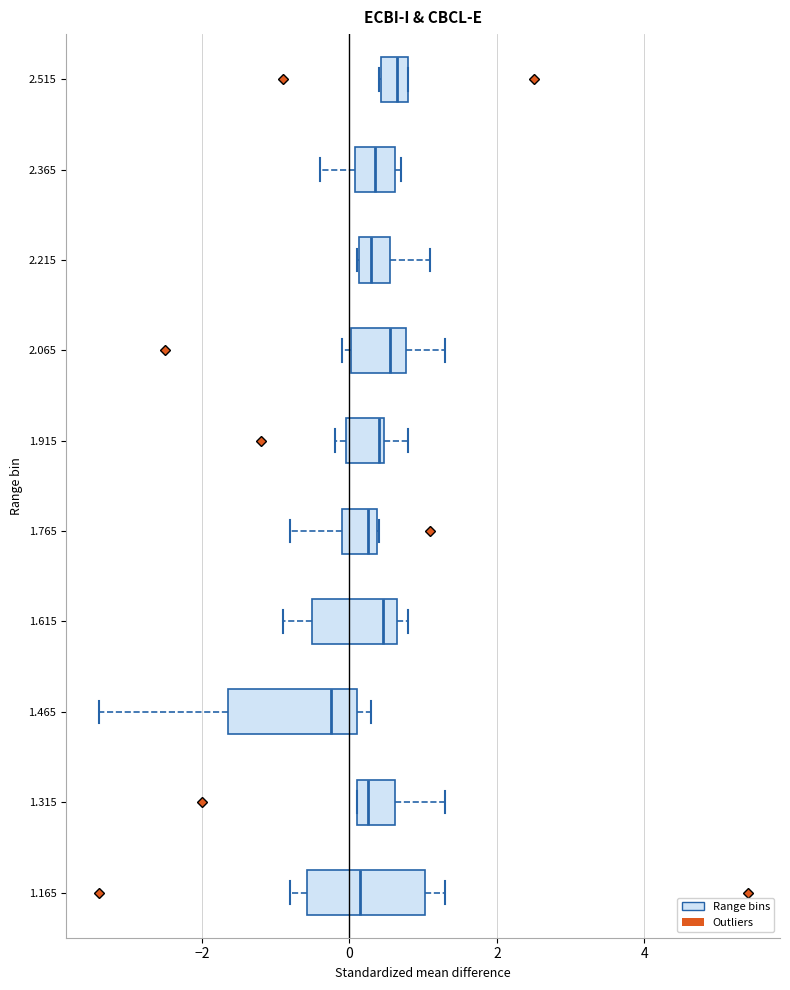

Reading bottom to top, read every box against the x-axis: the position of its median line, the range the box covers, and the ends of its whiskers. The values are not printed on the chart, so give them approximately, as read against the axis.

1.165: median 0.2, box -0.6 to 1.0, whiskers -0.8 to 1.4
1.315: median 0.2 (just right of the box's left edge), box 0.2 to 0.6, whiskers 0.2 to 1.4
1.465: median -0.2, box -1.6 to 0.2, whiskers -3.4 to 0.4
1.615: median 0.4, box -0.4 to 0.6, whiskers -0.8 to 0.8
1.765: median 0.2, box 0.0 to 0.4, whiskers -0.8 to 0.4
1.915: median 0.4 (just left of the box's right edge), box 0.0 to 0.4, whiskers -0.2 to 0.8
2.065: median 0.6, box 0.0 to 0.8, whiskers 0.0 (just left of the box's left edge) to 1.4
2.215: median 0.4, box 0.2 to 0.6, whiskers 0.2 to 1.2
2.365: median 0.4, box 0.0 to 0.6, whiskers -0.4 to 0.8
2.515: median 0.6, box 0.4 to 0.8, whiskers 0.4 to 0.8